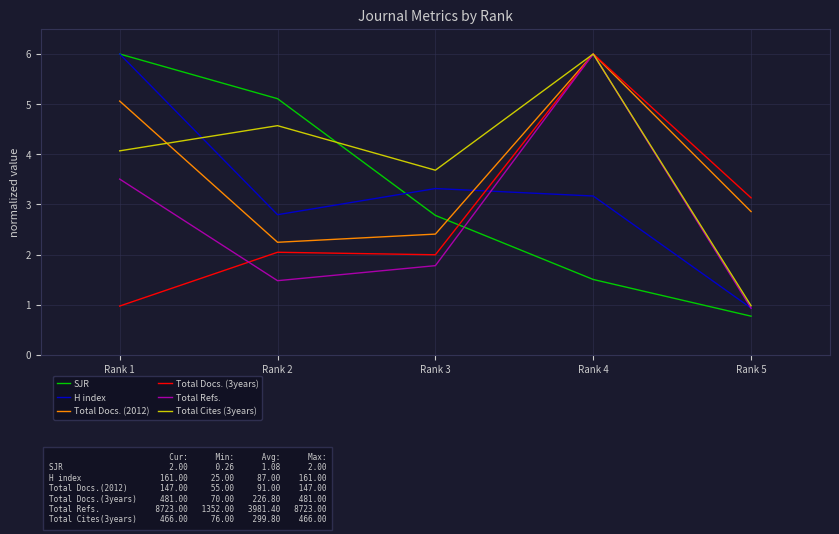

List the labels in order of Total Docs. (2012) value, smallest first.

Rank 2, Rank 3, Rank 5, Rank 1, Rank 4